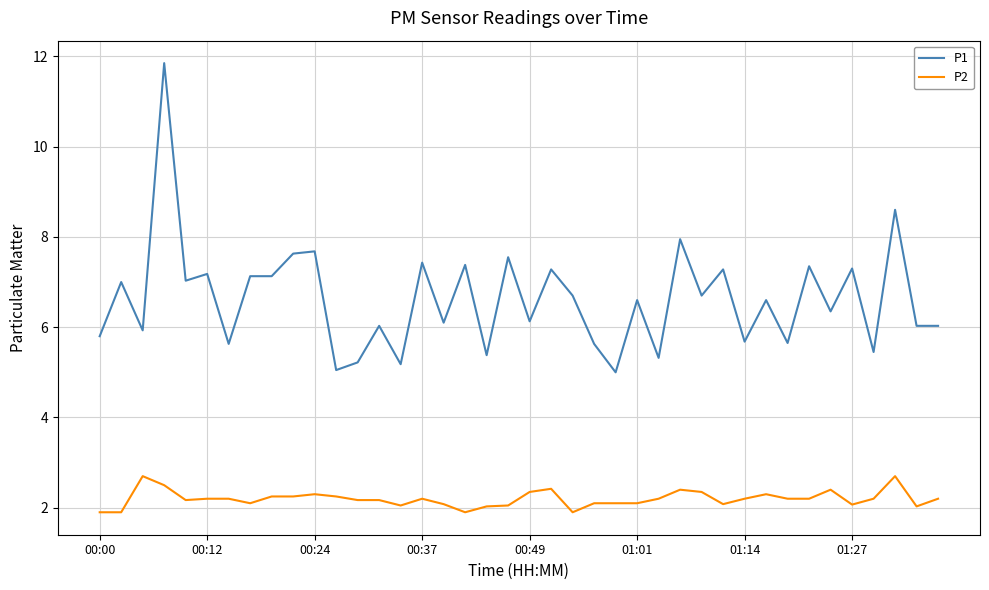

List the series in order of their peak value, highest first.

P1, P2